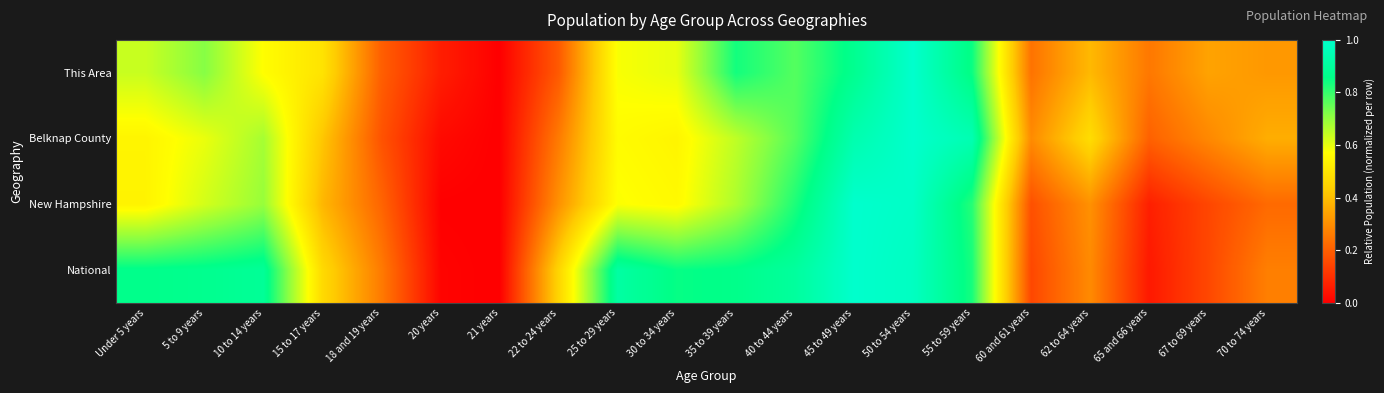

Which has a higher value, 18 and 19 years or 15 to 17 years?

15 to 17 years